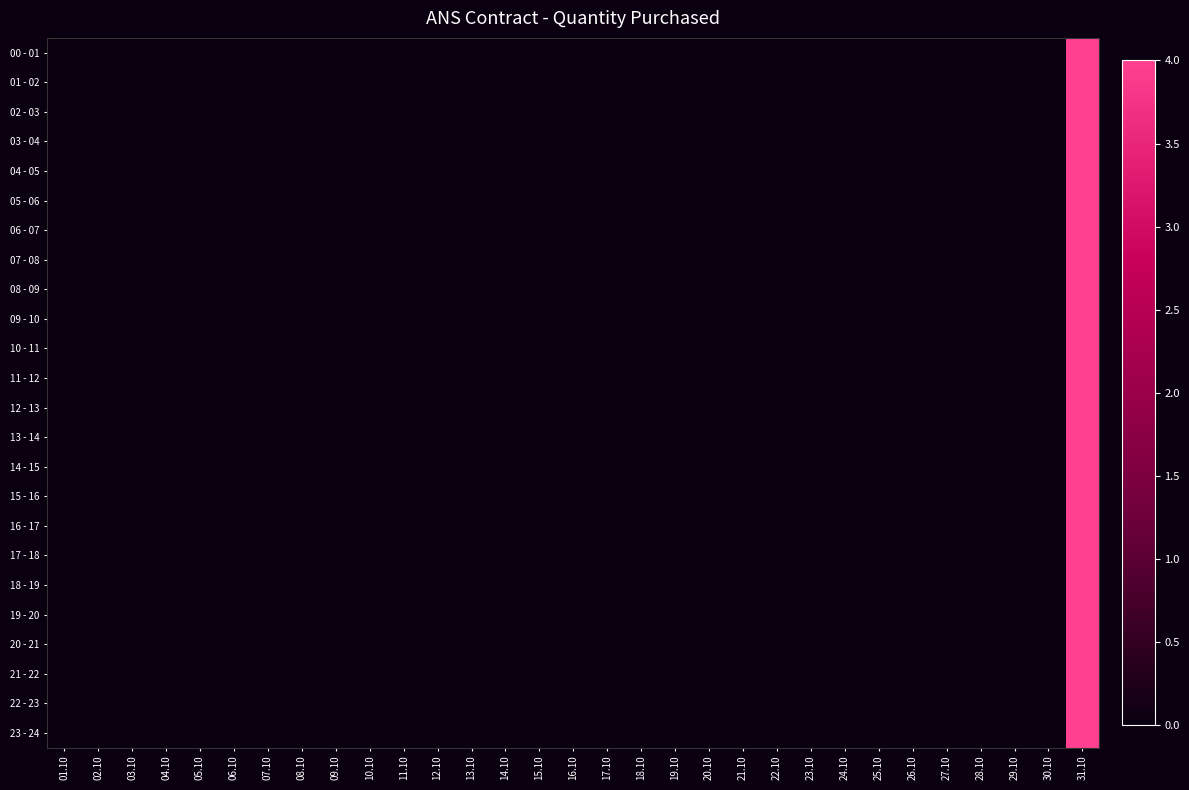

Reading left to right, extract all data points from this chart.

00 - 01: 01.10=0	02.10=0	03.10=0	04.10=0	05.10=0	06.10=0	07.10=0	08.10=0	09.10=0	10.10=0	11.10=0	12.10=0	13.10=0	14.10=0	15.10=0	16.10=0	17.10=0	18.10=0	19.10=0	20.10=0	21.10=0	22.10=0	23.10=0	24.10=0	25.10=0	26.10=0	27.10=0	28.10=0	29.10=0	30.10=0	31.10=4
01 - 02: 01.10=0	02.10=0	03.10=0	04.10=0	05.10=0	06.10=0	07.10=0	08.10=0	09.10=0	10.10=0	11.10=0	12.10=0	13.10=0	14.10=0	15.10=0	16.10=0	17.10=0	18.10=0	19.10=0	20.10=0	21.10=0	22.10=0	23.10=0	24.10=0	25.10=0	26.10=0	27.10=0	28.10=0	29.10=0	30.10=0	31.10=4
02 - 03: 01.10=0	02.10=0	03.10=0	04.10=0	05.10=0	06.10=0	07.10=0	08.10=0	09.10=0	10.10=0	11.10=0	12.10=0	13.10=0	14.10=0	15.10=0	16.10=0	17.10=0	18.10=0	19.10=0	20.10=0	21.10=0	22.10=0	23.10=0	24.10=0	25.10=0	26.10=0	27.10=0	28.10=0	29.10=0	30.10=0	31.10=4
03 - 04: 01.10=0	02.10=0	03.10=0	04.10=0	05.10=0	06.10=0	07.10=0	08.10=0	09.10=0	10.10=0	11.10=0	12.10=0	13.10=0	14.10=0	15.10=0	16.10=0	17.10=0	18.10=0	19.10=0	20.10=0	21.10=0	22.10=0	23.10=0	24.10=0	25.10=0	26.10=0	27.10=0	28.10=0	29.10=0	30.10=0	31.10=4
04 - 05: 01.10=0	02.10=0	03.10=0	04.10=0	05.10=0	06.10=0	07.10=0	08.10=0	09.10=0	10.10=0	11.10=0	12.10=0	13.10=0	14.10=0	15.10=0	16.10=0	17.10=0	18.10=0	19.10=0	20.10=0	21.10=0	22.10=0	23.10=0	24.10=0	25.10=0	26.10=0	27.10=0	28.10=0	29.10=0	30.10=0	31.10=4
05 - 06: 01.10=0	02.10=0	03.10=0	04.10=0	05.10=0	06.10=0	07.10=0	08.10=0	09.10=0	10.10=0	11.10=0	12.10=0	13.10=0	14.10=0	15.10=0	16.10=0	17.10=0	18.10=0	19.10=0	20.10=0	21.10=0	22.10=0	23.10=0	24.10=0	25.10=0	26.10=0	27.10=0	28.10=0	29.10=0	30.10=0	31.10=4
06 - 07: 01.10=0	02.10=0	03.10=0	04.10=0	05.10=0	06.10=0	07.10=0	08.10=0	09.10=0	10.10=0	11.10=0	12.10=0	13.10=0	14.10=0	15.10=0	16.10=0	17.10=0	18.10=0	19.10=0	20.10=0	21.10=0	22.10=0	23.10=0	24.10=0	25.10=0	26.10=0	27.10=0	28.10=0	29.10=0	30.10=0	31.10=4
07 - 08: 01.10=0	02.10=0	03.10=0	04.10=0	05.10=0	06.10=0	07.10=0	08.10=0	09.10=0	10.10=0	11.10=0	12.10=0	13.10=0	14.10=0	15.10=0	16.10=0	17.10=0	18.10=0	19.10=0	20.10=0	21.10=0	22.10=0	23.10=0	24.10=0	25.10=0	26.10=0	27.10=0	28.10=0	29.10=0	30.10=0	31.10=4
08 - 09: 01.10=0	02.10=0	03.10=0	04.10=0	05.10=0	06.10=0	07.10=0	08.10=0	09.10=0	10.10=0	11.10=0	12.10=0	13.10=0	14.10=0	15.10=0	16.10=0	17.10=0	18.10=0	19.10=0	20.10=0	21.10=0	22.10=0	23.10=0	24.10=0	25.10=0	26.10=0	27.10=0	28.10=0	29.10=0	30.10=0	31.10=4
09 - 10: 01.10=0	02.10=0	03.10=0	04.10=0	05.10=0	06.10=0	07.10=0	08.10=0	09.10=0	10.10=0	11.10=0	12.10=0	13.10=0	14.10=0	15.10=0	16.10=0	17.10=0	18.10=0	19.10=0	20.10=0	21.10=0	22.10=0	23.10=0	24.10=0	25.10=0	26.10=0	27.10=0	28.10=0	29.10=0	30.10=0	31.10=4
10 - 11: 01.10=0	02.10=0	03.10=0	04.10=0	05.10=0	06.10=0	07.10=0	08.10=0	09.10=0	10.10=0	11.10=0	12.10=0	13.10=0	14.10=0	15.10=0	16.10=0	17.10=0	18.10=0	19.10=0	20.10=0	21.10=0	22.10=0	23.10=0	24.10=0	25.10=0	26.10=0	27.10=0	28.10=0	29.10=0	30.10=0	31.10=4
11 - 12: 01.10=0	02.10=0	03.10=0	04.10=0	05.10=0	06.10=0	07.10=0	08.10=0	09.10=0	10.10=0	11.10=0	12.10=0	13.10=0	14.10=0	15.10=0	16.10=0	17.10=0	18.10=0	19.10=0	20.10=0	21.10=0	22.10=0	23.10=0	24.10=0	25.10=0	26.10=0	27.10=0	28.10=0	29.10=0	30.10=0	31.10=4
12 - 13: 01.10=0	02.10=0	03.10=0	04.10=0	05.10=0	06.10=0	07.10=0	08.10=0	09.10=0	10.10=0	11.10=0	12.10=0	13.10=0	14.10=0	15.10=0	16.10=0	17.10=0	18.10=0	19.10=0	20.10=0	21.10=0	22.10=0	23.10=0	24.10=0	25.10=0	26.10=0	27.10=0	28.10=0	29.10=0	30.10=0	31.10=4
13 - 14: 01.10=0	02.10=0	03.10=0	04.10=0	05.10=0	06.10=0	07.10=0	08.10=0	09.10=0	10.10=0	11.10=0	12.10=0	13.10=0	14.10=0	15.10=0	16.10=0	17.10=0	18.10=0	19.10=0	20.10=0	21.10=0	22.10=0	23.10=0	24.10=0	25.10=0	26.10=0	27.10=0	28.10=0	29.10=0	30.10=0	31.10=4
14 - 15: 01.10=0	02.10=0	03.10=0	04.10=0	05.10=0	06.10=0	07.10=0	08.10=0	09.10=0	10.10=0	11.10=0	12.10=0	13.10=0	14.10=0	15.10=0	16.10=0	17.10=0	18.10=0	19.10=0	20.10=0	21.10=0	22.10=0	23.10=0	24.10=0	25.10=0	26.10=0	27.10=0	28.10=0	29.10=0	30.10=0	31.10=4
15 - 16: 01.10=0	02.10=0	03.10=0	04.10=0	05.10=0	06.10=0	07.10=0	08.10=0	09.10=0	10.10=0	11.10=0	12.10=0	13.10=0	14.10=0	15.10=0	16.10=0	17.10=0	18.10=0	19.10=0	20.10=0	21.10=0	22.10=0	23.10=0	24.10=0	25.10=0	26.10=0	27.10=0	28.10=0	29.10=0	30.10=0	31.10=4
16 - 17: 01.10=0	02.10=0	03.10=0	04.10=0	05.10=0	06.10=0	07.10=0	08.10=0	09.10=0	10.10=0	11.10=0	12.10=0	13.10=0	14.10=0	15.10=0	16.10=0	17.10=0	18.10=0	19.10=0	20.10=0	21.10=0	22.10=0	23.10=0	24.10=0	25.10=0	26.10=0	27.10=0	28.10=0	29.10=0	30.10=0	31.10=4
17 - 18: 01.10=0	02.10=0	03.10=0	04.10=0	05.10=0	06.10=0	07.10=0	08.10=0	09.10=0	10.10=0	11.10=0	12.10=0	13.10=0	14.10=0	15.10=0	16.10=0	17.10=0	18.10=0	19.10=0	20.10=0	21.10=0	22.10=0	23.10=0	24.10=0	25.10=0	26.10=0	27.10=0	28.10=0	29.10=0	30.10=0	31.10=4
18 - 19: 01.10=0	02.10=0	03.10=0	04.10=0	05.10=0	06.10=0	07.10=0	08.10=0	09.10=0	10.10=0	11.10=0	12.10=0	13.10=0	14.10=0	15.10=0	16.10=0	17.10=0	18.10=0	19.10=0	20.10=0	21.10=0	22.10=0	23.10=0	24.10=0	25.10=0	26.10=0	27.10=0	28.10=0	29.10=0	30.10=0	31.10=4
19 - 20: 01.10=0	02.10=0	03.10=0	04.10=0	05.10=0	06.10=0	07.10=0	08.10=0	09.10=0	10.10=0	11.10=0	12.10=0	13.10=0	14.10=0	15.10=0	16.10=0	17.10=0	18.10=0	19.10=0	20.10=0	21.10=0	22.10=0	23.10=0	24.10=0	25.10=0	26.10=0	27.10=0	28.10=0	29.10=0	30.10=0	31.10=4
20 - 21: 01.10=0	02.10=0	03.10=0	04.10=0	05.10=0	06.10=0	07.10=0	08.10=0	09.10=0	10.10=0	11.10=0	12.10=0	13.10=0	14.10=0	15.10=0	16.10=0	17.10=0	18.10=0	19.10=0	20.10=0	21.10=0	22.10=0	23.10=0	24.10=0	25.10=0	26.10=0	27.10=0	28.10=0	29.10=0	30.10=0	31.10=4
21 - 22: 01.10=0	02.10=0	03.10=0	04.10=0	05.10=0	06.10=0	07.10=0	08.10=0	09.10=0	10.10=0	11.10=0	12.10=0	13.10=0	14.10=0	15.10=0	16.10=0	17.10=0	18.10=0	19.10=0	20.10=0	21.10=0	22.10=0	23.10=0	24.10=0	25.10=0	26.10=0	27.10=0	28.10=0	29.10=0	30.10=0	31.10=4
22 - 23: 01.10=0	02.10=0	03.10=0	04.10=0	05.10=0	06.10=0	07.10=0	08.10=0	09.10=0	10.10=0	11.10=0	12.10=0	13.10=0	14.10=0	15.10=0	16.10=0	17.10=0	18.10=0	19.10=0	20.10=0	21.10=0	22.10=0	23.10=0	24.10=0	25.10=0	26.10=0	27.10=0	28.10=0	29.10=0	30.10=0	31.10=4
23 - 24: 01.10=0	02.10=0	03.10=0	04.10=0	05.10=0	06.10=0	07.10=0	08.10=0	09.10=0	10.10=0	11.10=0	12.10=0	13.10=0	14.10=0	15.10=0	16.10=0	17.10=0	18.10=0	19.10=0	20.10=0	21.10=0	22.10=0	23.10=0	24.10=0	25.10=0	26.10=0	27.10=0	28.10=0	29.10=0	30.10=0	31.10=4